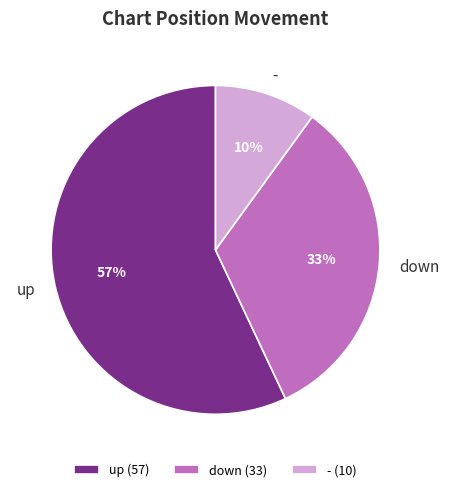

Is there any slice that represents more than half of the pie?

Yes